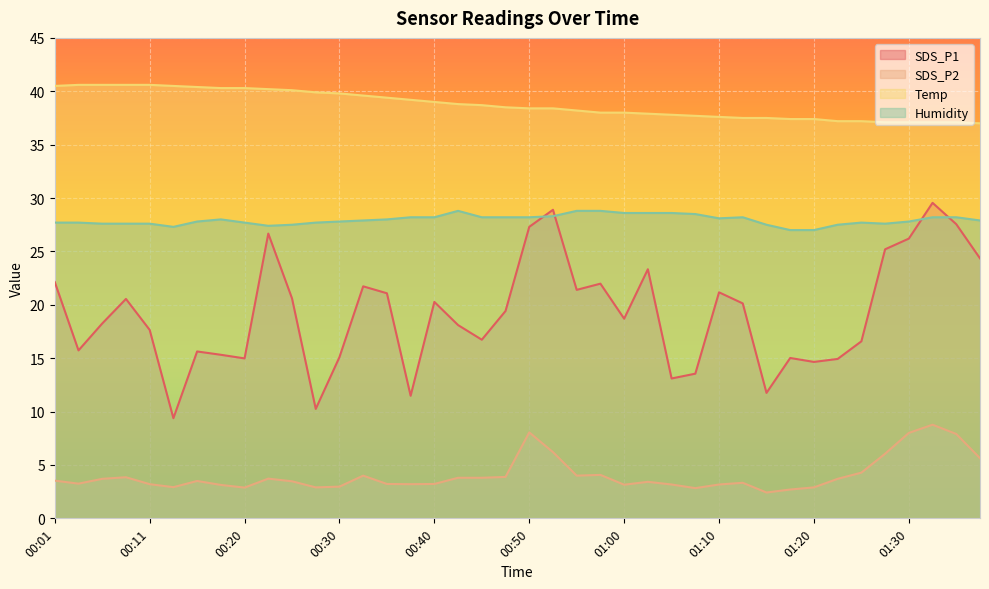

At 00:08, list the series in order from smallest to largest.

SDS_P2, SDS_P1, Humidity, Temp